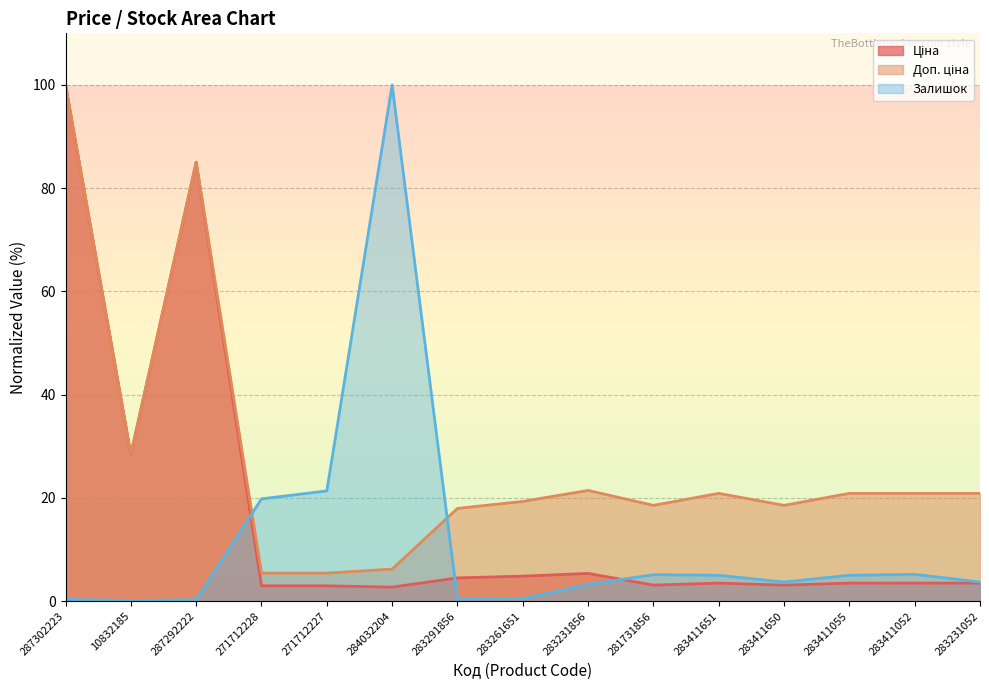

Which category has the highest value in the Доп. ціна series?

287302223